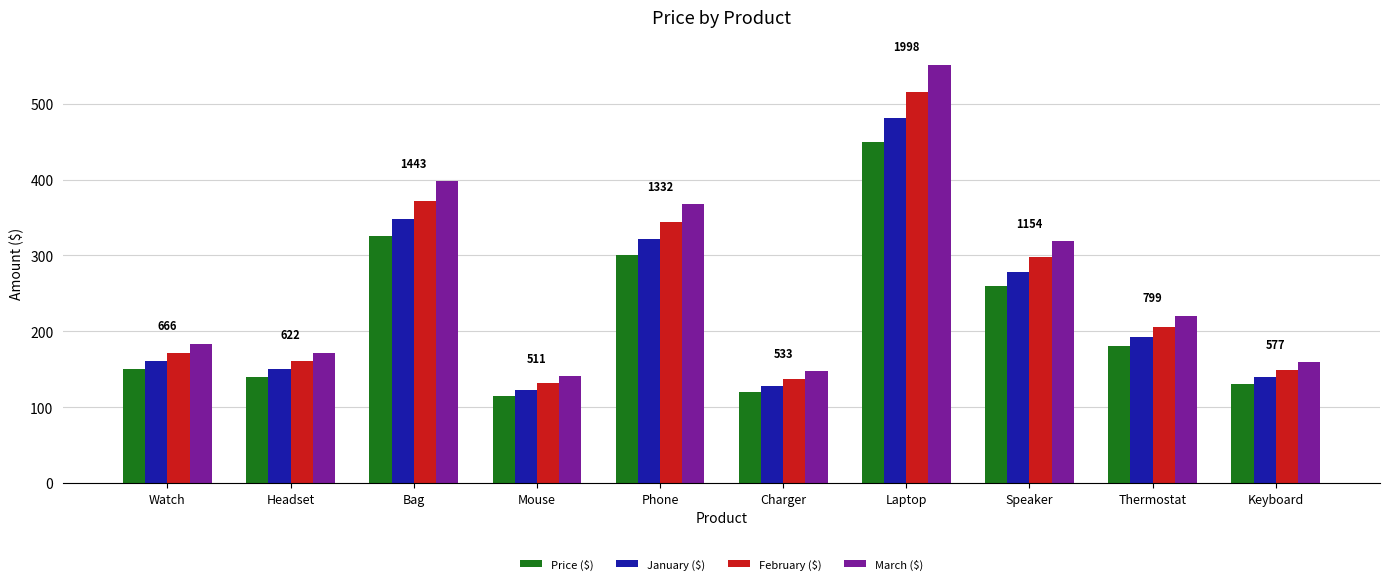

What is the difference between the second highest and second lowest values in the Price ($) series?

205.0